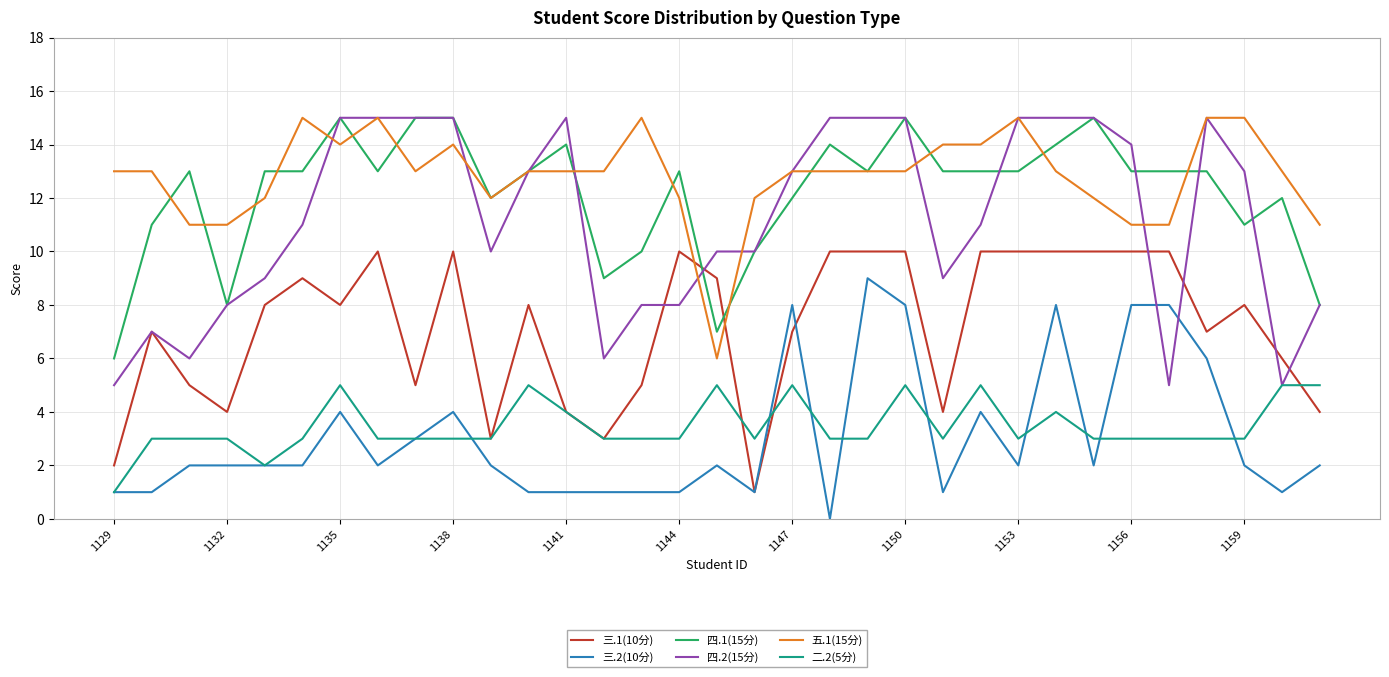

True or false: 三.2(10分) and 四.1(15分) intersect in this chart.

False